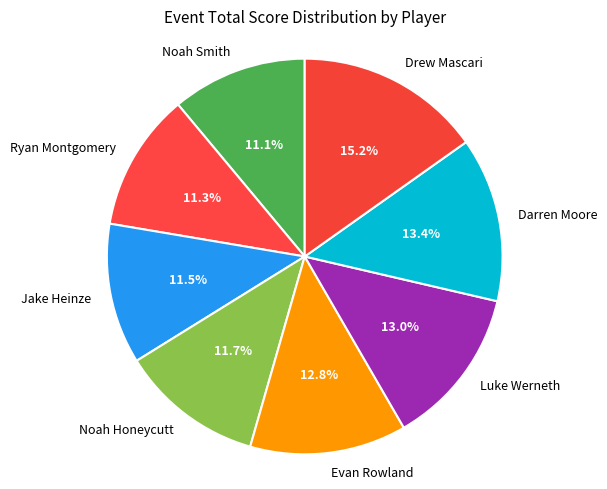

Is there any slice that represents more than half of the pie?

No